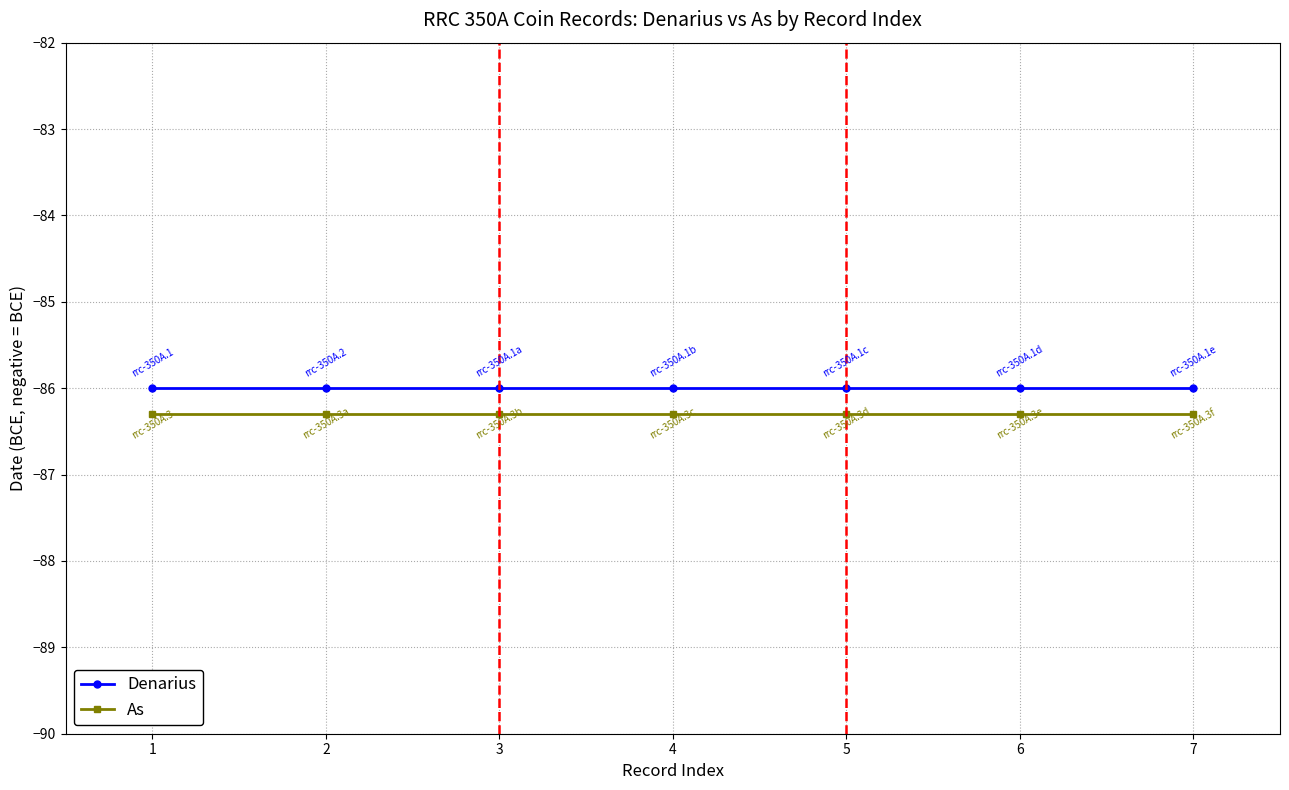

Does the chart display data point markers on the line(s)?

Yes